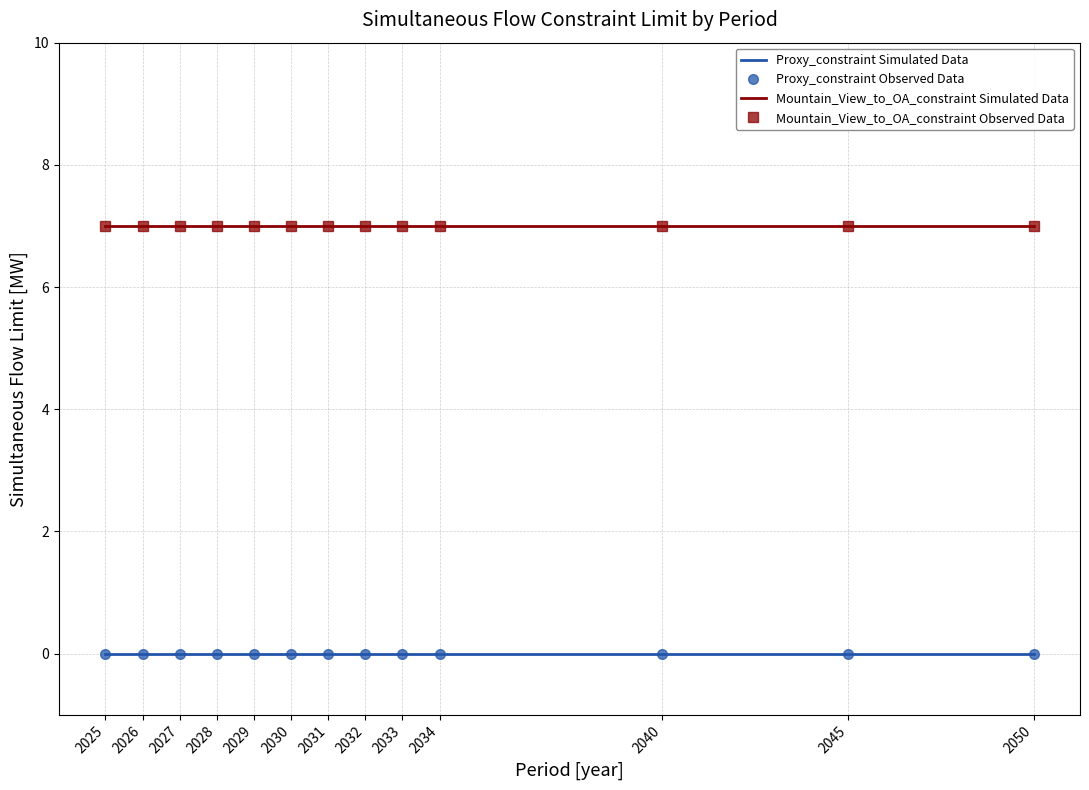

Is it true that Mountain_View_to_OA_constraint Observed Data equals 7 at 2026?

True